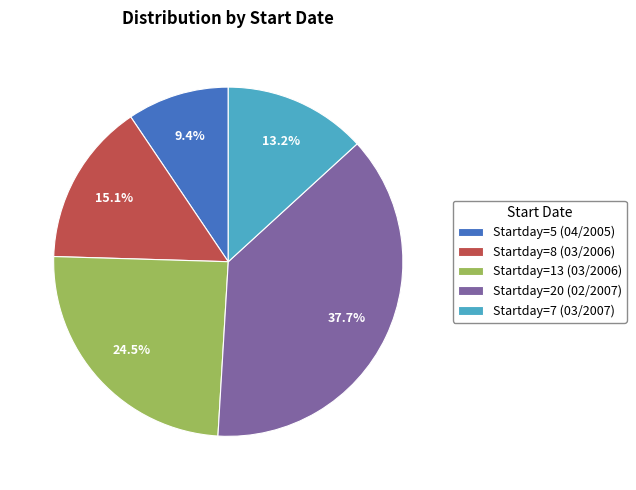

Which category has the biggest portion of the pie?

Startday=20 (02/2007)